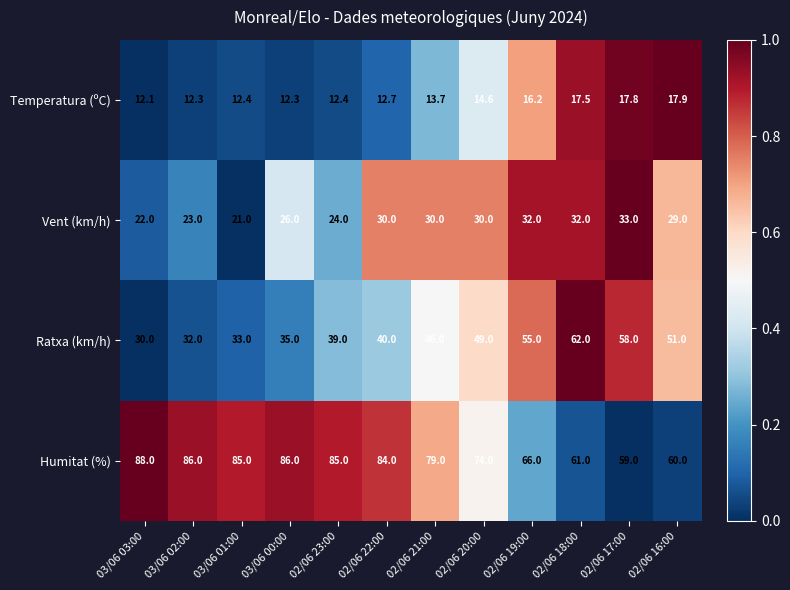

True or false: Humitat (%) has a value of 86.0 at 03/06 02:00.

True